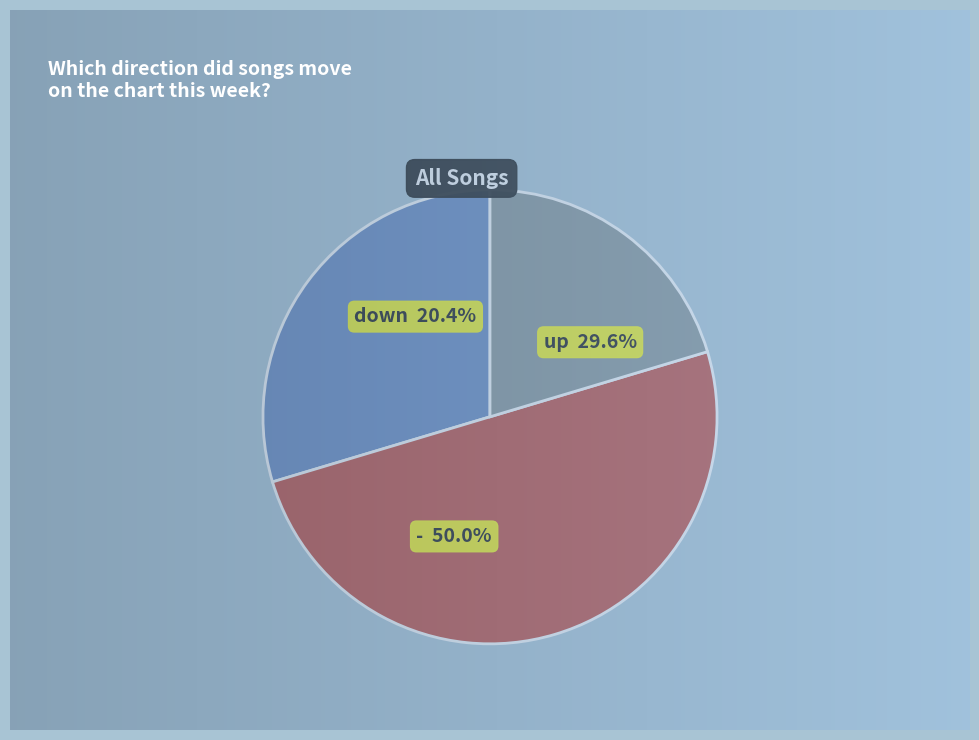

The - slice represents 50% of the pie. True or false?

True